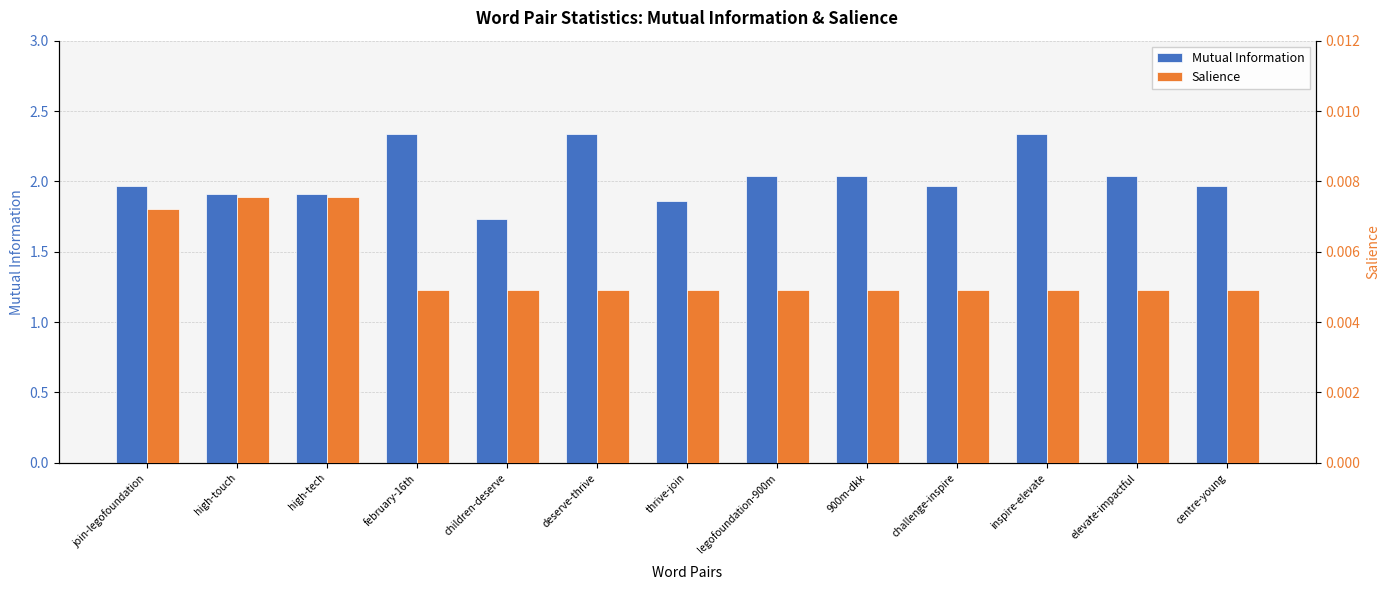

What is the label of the 9th bar from the right?

children-deserve